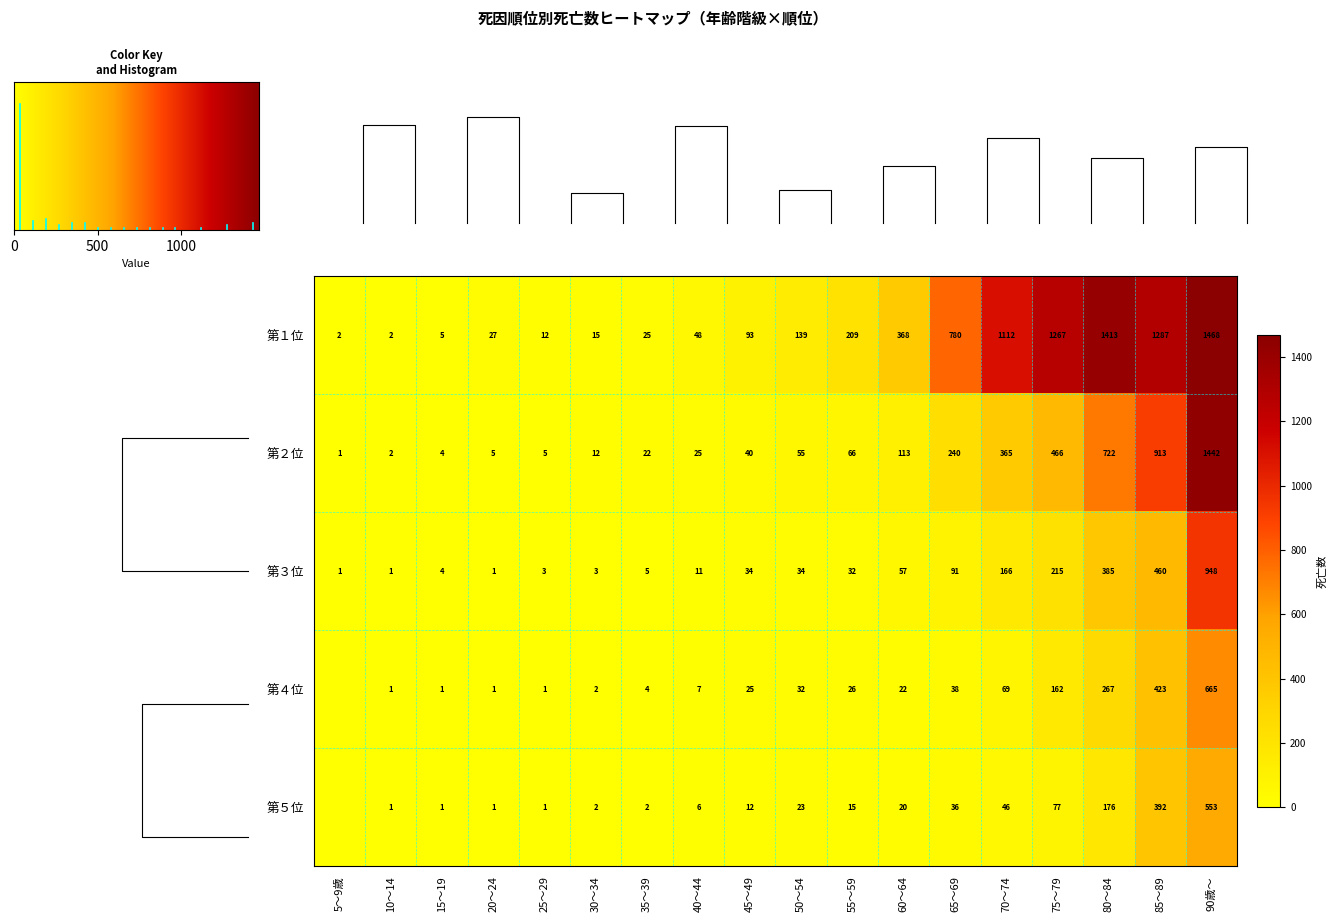

True or false: 第１位 has a value of 8 at 15～19.

False